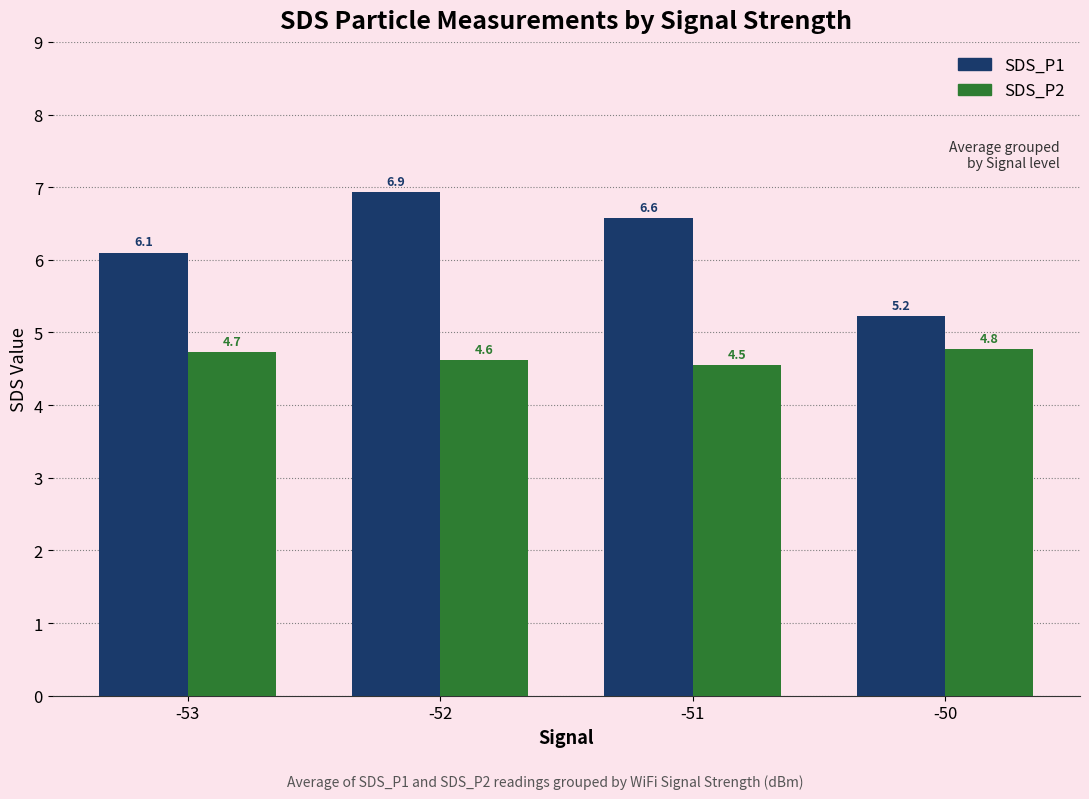

True or false: SDS_P1 has a value of 3.2 at -53.

False